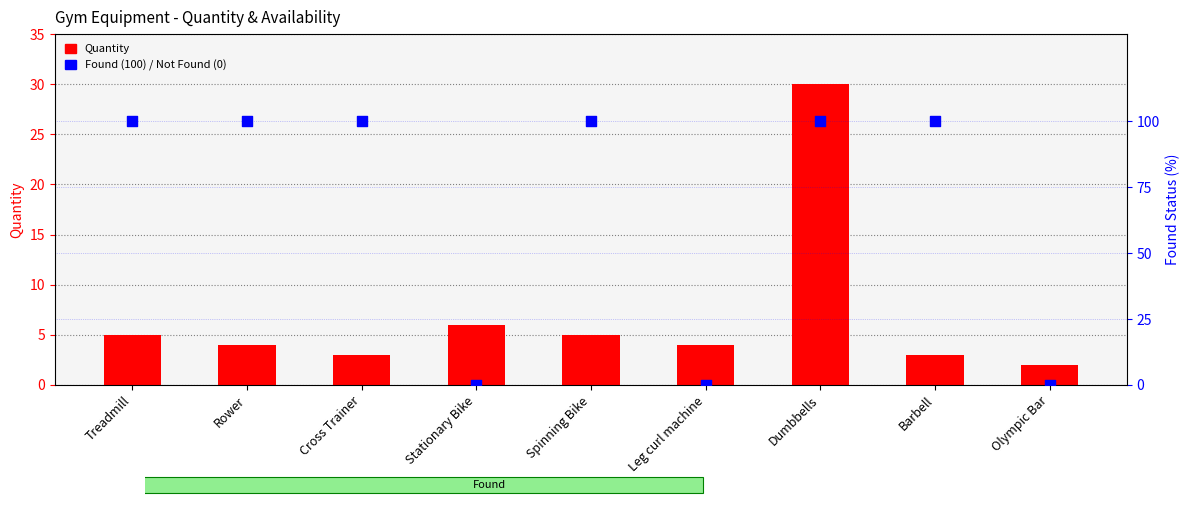

Is the value of Found (100%) / Not Found (0%) at Treadmill greater than the value of Quantity at Rower?

Yes